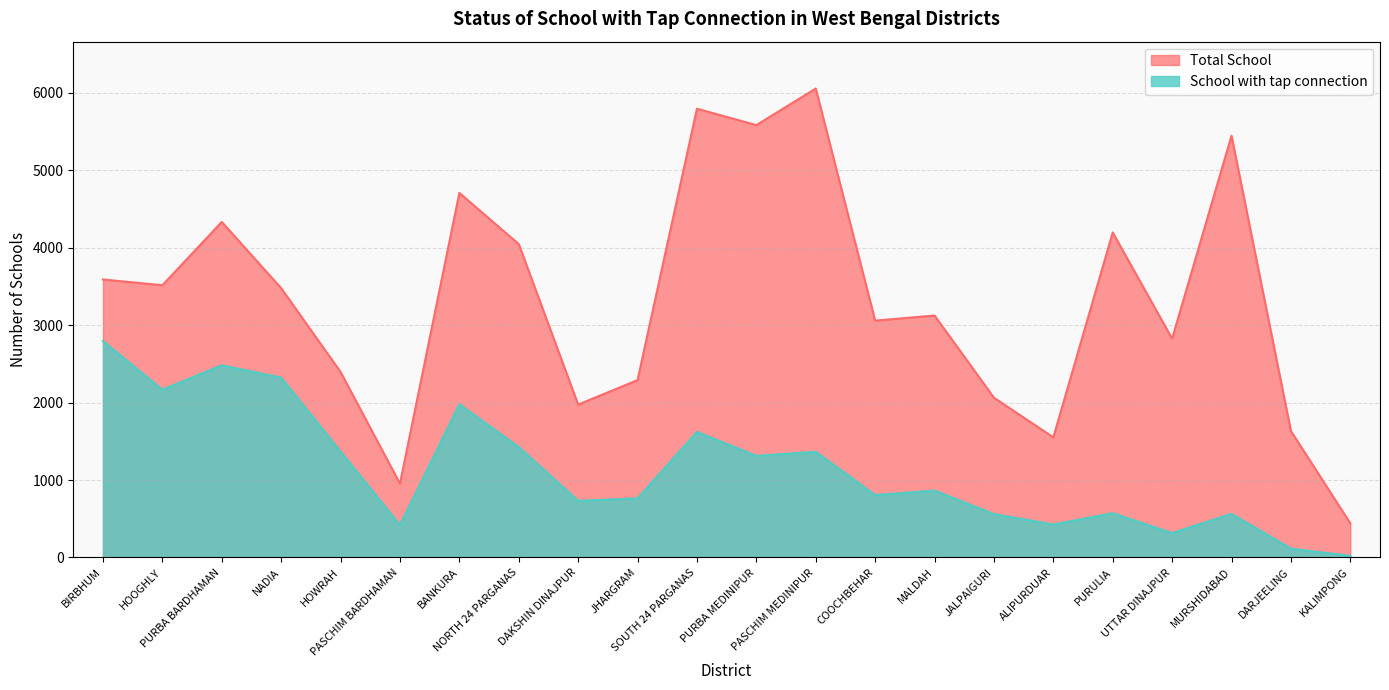

Reading left to right, extract all data points from this chart.

Total School: BIRBHUM=3589	HOOGHLY=3515	PURBA BARDHAMAN=4332	NADIA=3477	HOWRAH=2395	PASCHIM BARDHAMAN=953	BANKURA=4707	NORTH 24 PARGANAS=4046	DAKSHIN DINAJPUR=1974	JHARGRAM=2290	SOUTH 24 PARGANAS=5794	PURBA MEDINIPUR=5582	PASCHIM MEDINIPUR=6054	COOCHBEHAR=3058	MALDAH=3124	JALPAIGURI=2063	ALIPURDUAR=1551	PURULIA=4196	UTTAR DINAJPUR=2825	MURSHIDABAD=5445	DARJEELING=1633	KALIMPONG=441
School with tap connection: BIRBHUM=2794	HOOGHLY=2167	PURBA BARDHAMAN=2481	NADIA=2322	HOWRAH=1368	PASCHIM BARDHAMAN=420	BANKURA=1978	NORTH 24 PARGANAS=1426	DAKSHIN DINAJPUR=732	JHARGRAM=763	SOUTH 24 PARGANAS=1621	PURBA MEDINIPUR=1312	PASCHIM MEDINIPUR=1365	COOCHBEHAR=806	MALDAH=864	JALPAIGURI=560	ALIPURDUAR=426	PURULIA=572	UTTAR DINAJPUR=315	MURSHIDABAD=563	DARJEELING=115	KALIMPONG=20